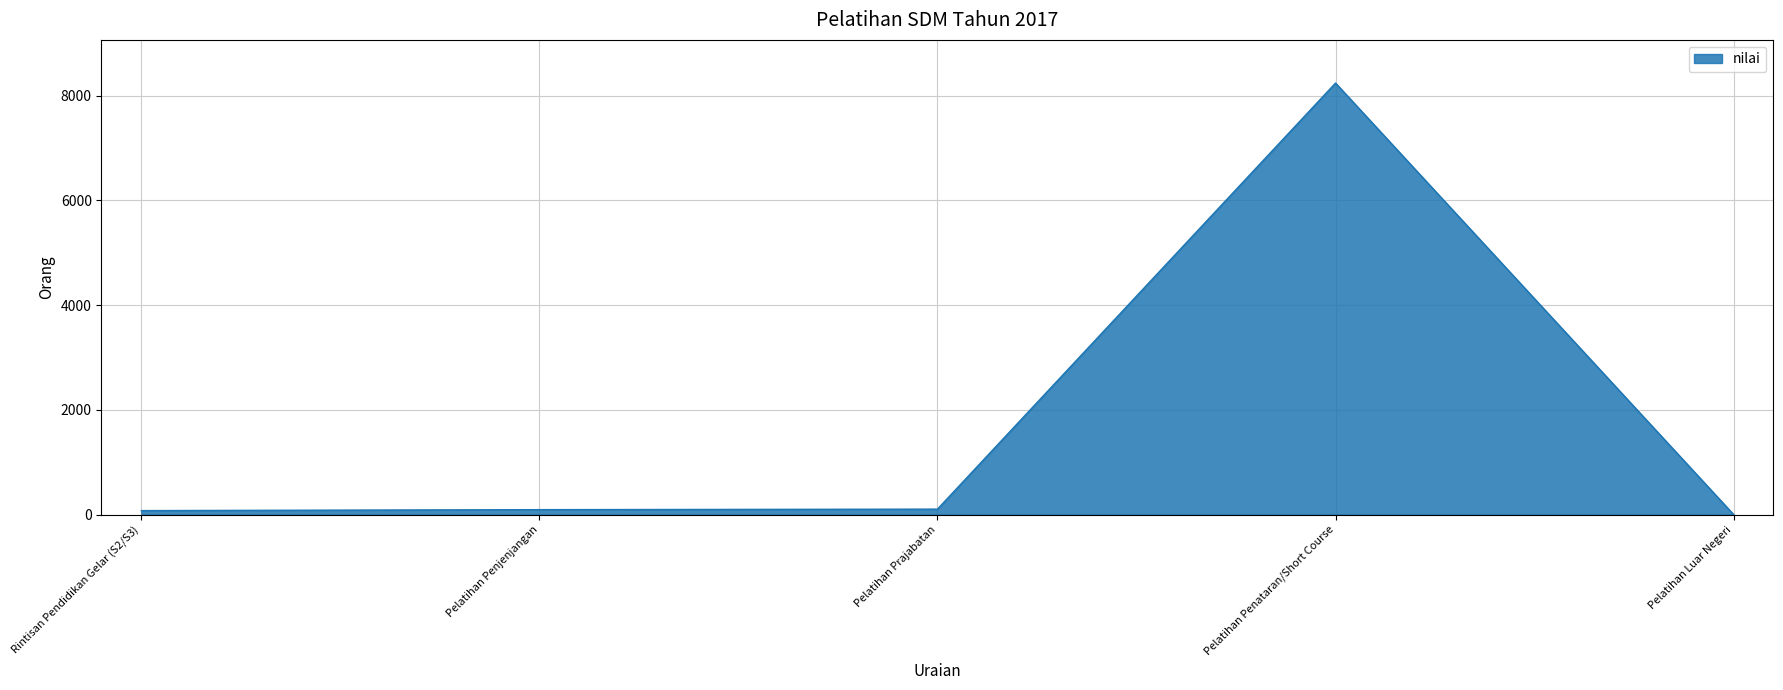

What is the average value?

1703